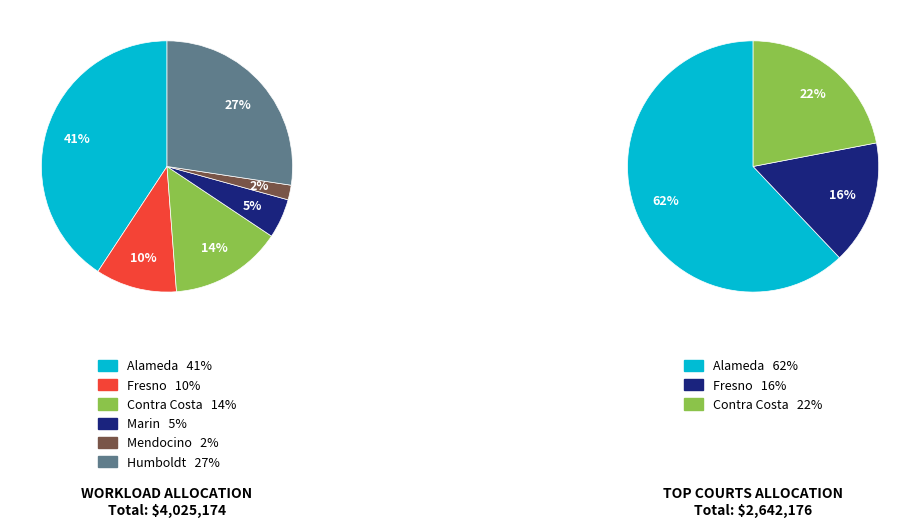

How many slices are in this pie chart?

6